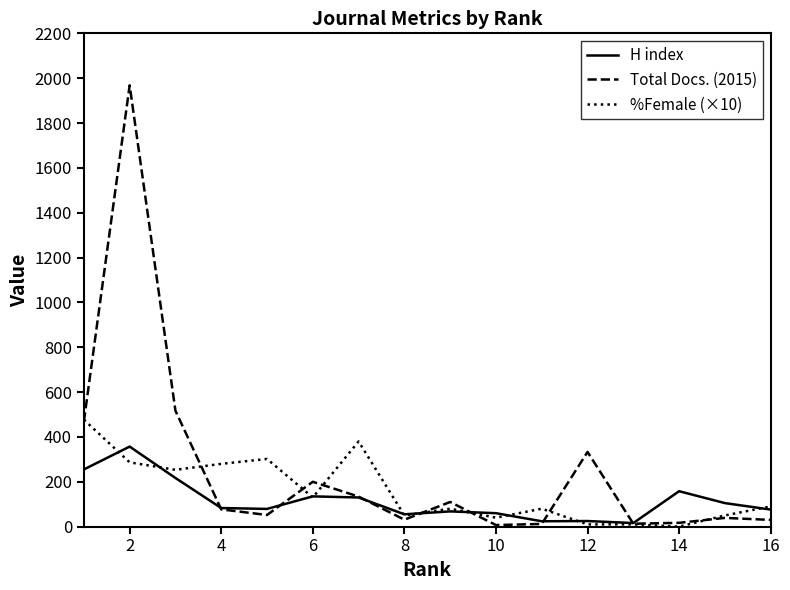

What are all the series names shown in the legend?

H index, Total Docs. (2015), %Female (×10)